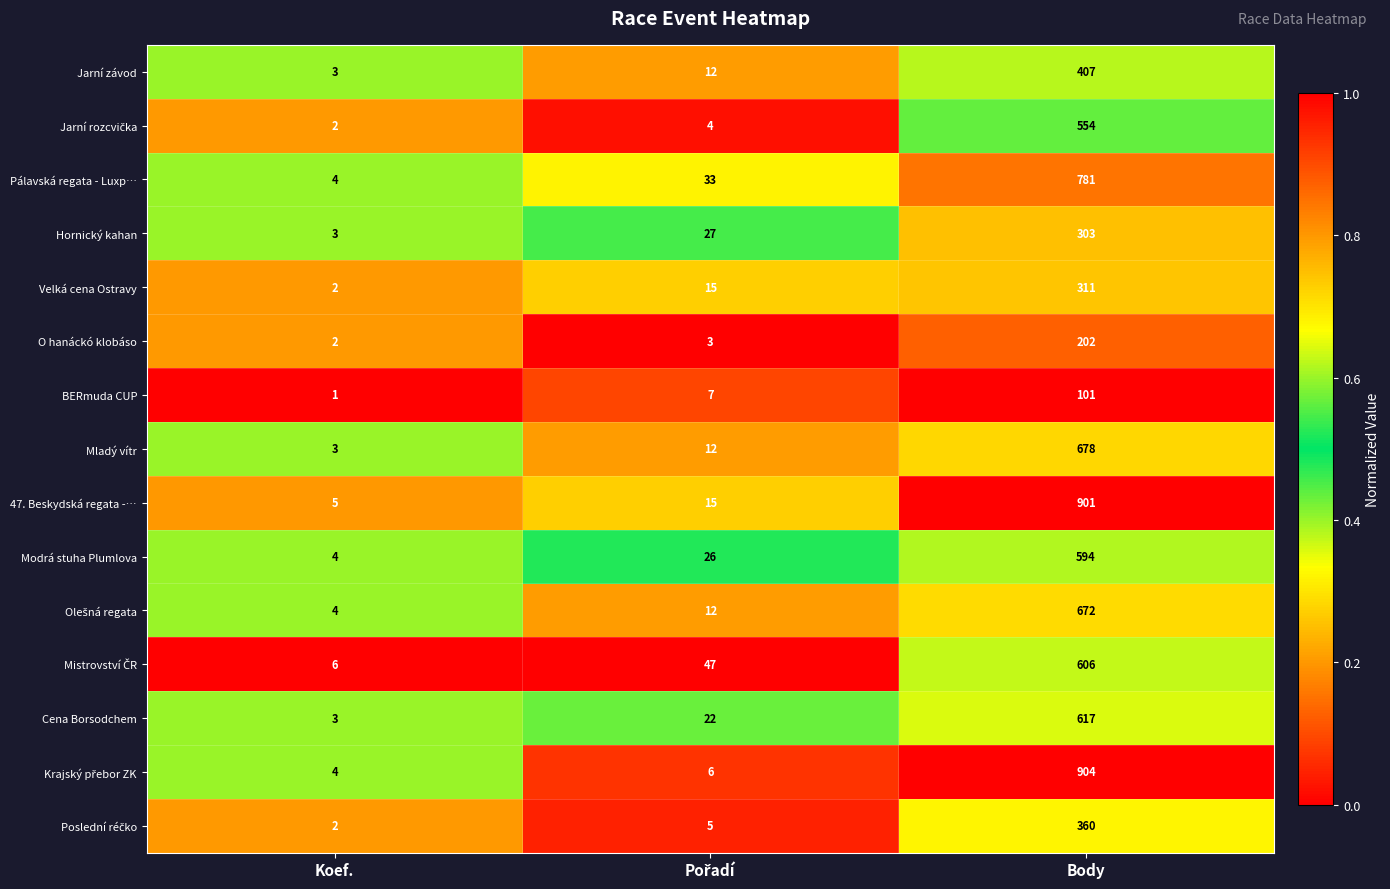

The BERmuda CUP series shows 1 at Koef.. True or false?

True